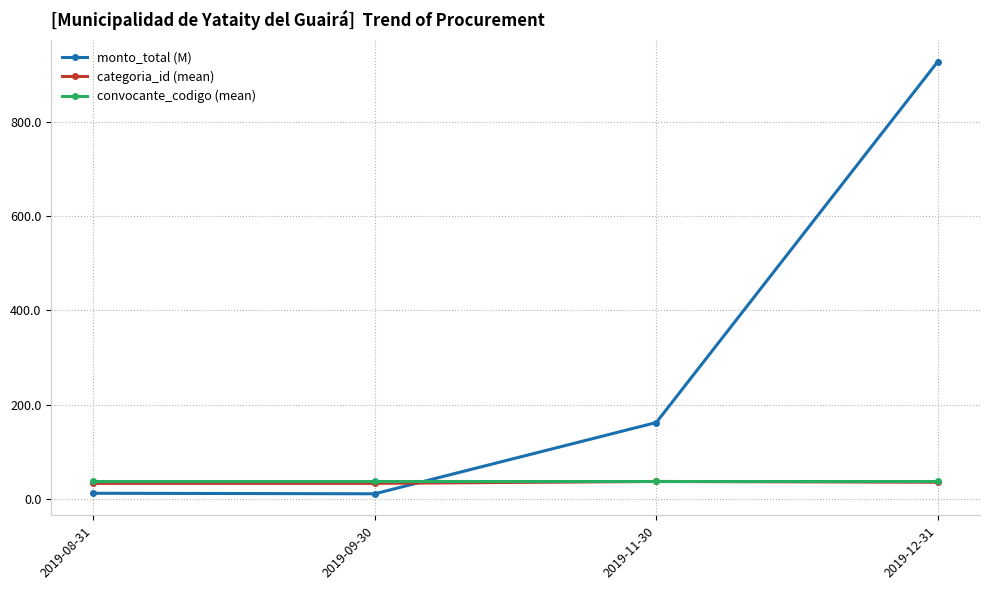

How many lines are shown in the chart?

3